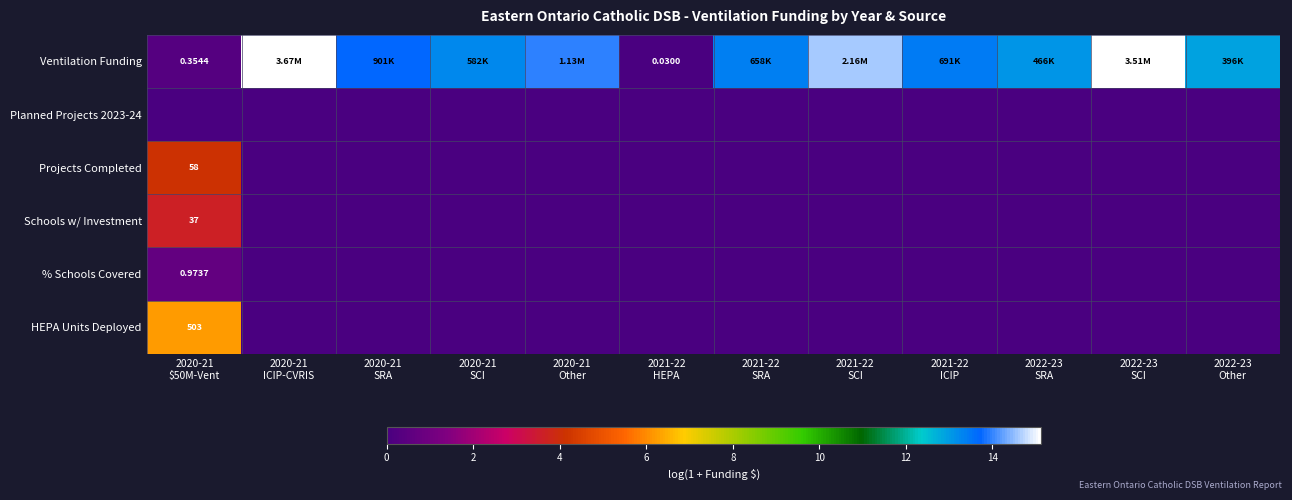

Which series changed the most between 2020-21 Other and 2021-22 ICIP?

Ventilation Funding